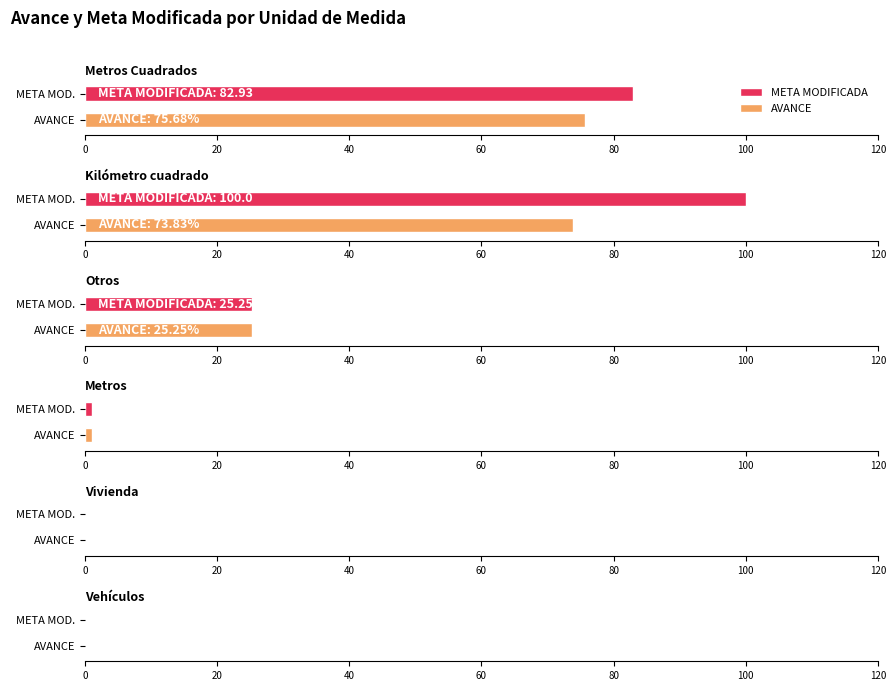

Rank the series at Vivienda from lowest to highest value.

AVANCE, META MODIFICADA